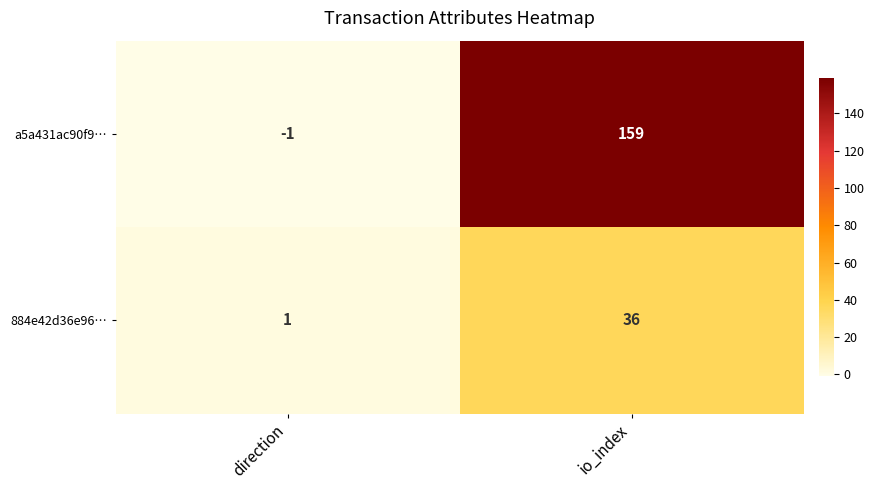

Rank the series by their maximum value, from lowest to highest.

884e42d36e96…, a5a431ac90f9…